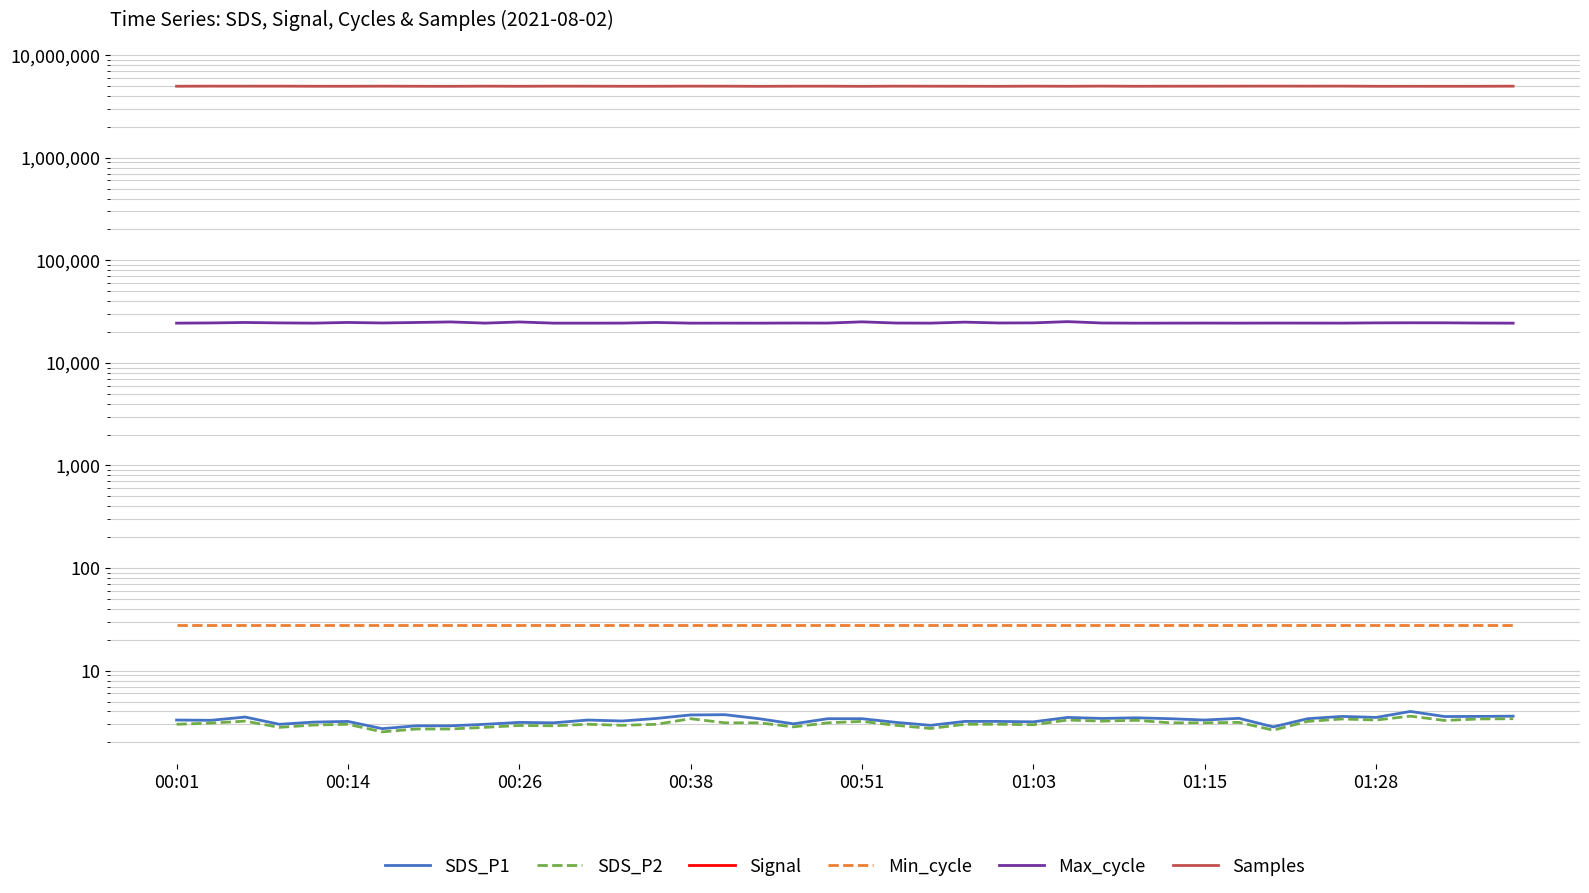

What is the spread (max minus min) of values at 39?

4986037.0